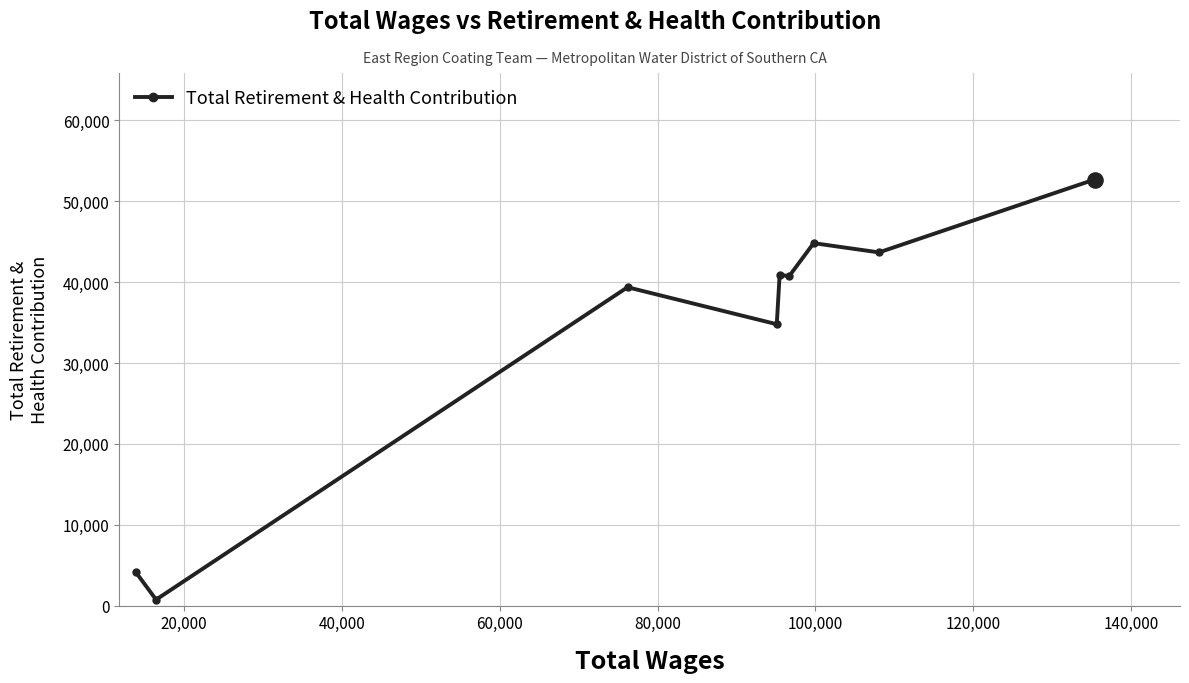

What is the value of the 9th point from the left?

52692